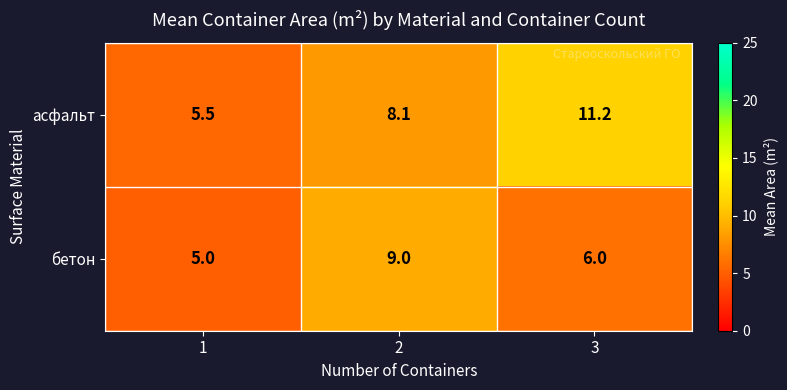

What is the maximum value shown in the chart?

11.2